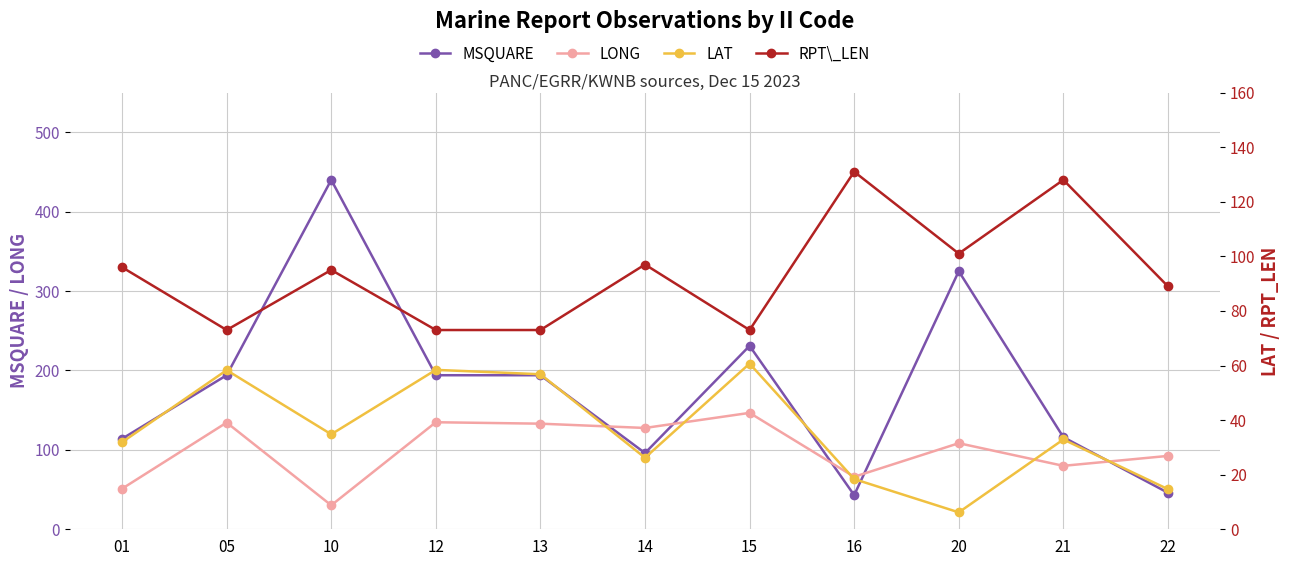

List the series in order of their peak value, lowest first.

LAT, RPT_LEN, LONG, MSQUARE